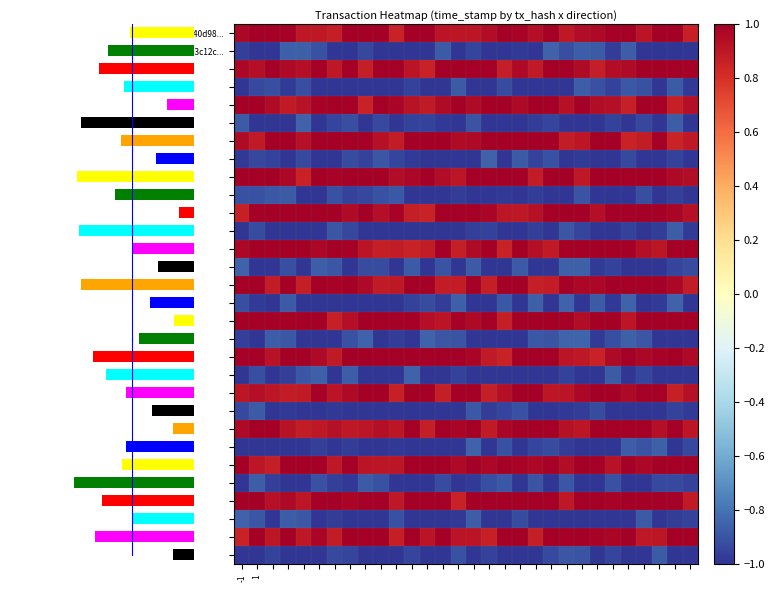

Count the number of data series in this chart.

30